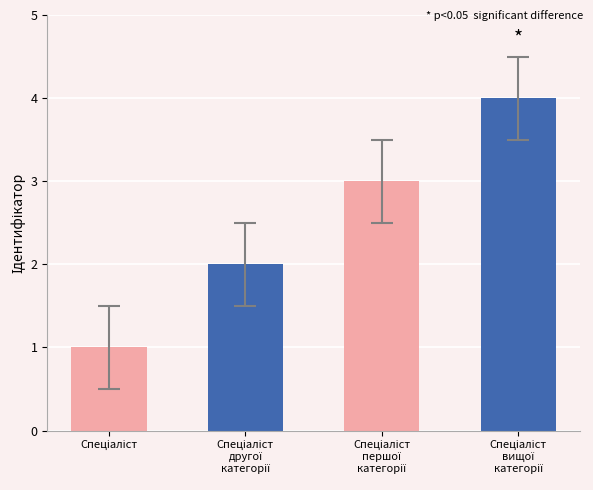

How many data points are less than 3?

2